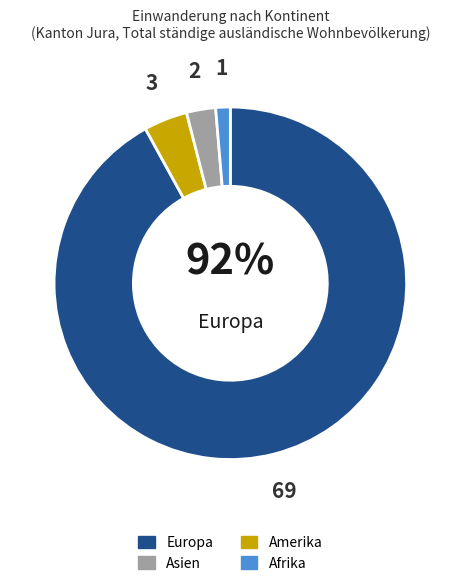

Is there a majority slice in this chart?

Yes